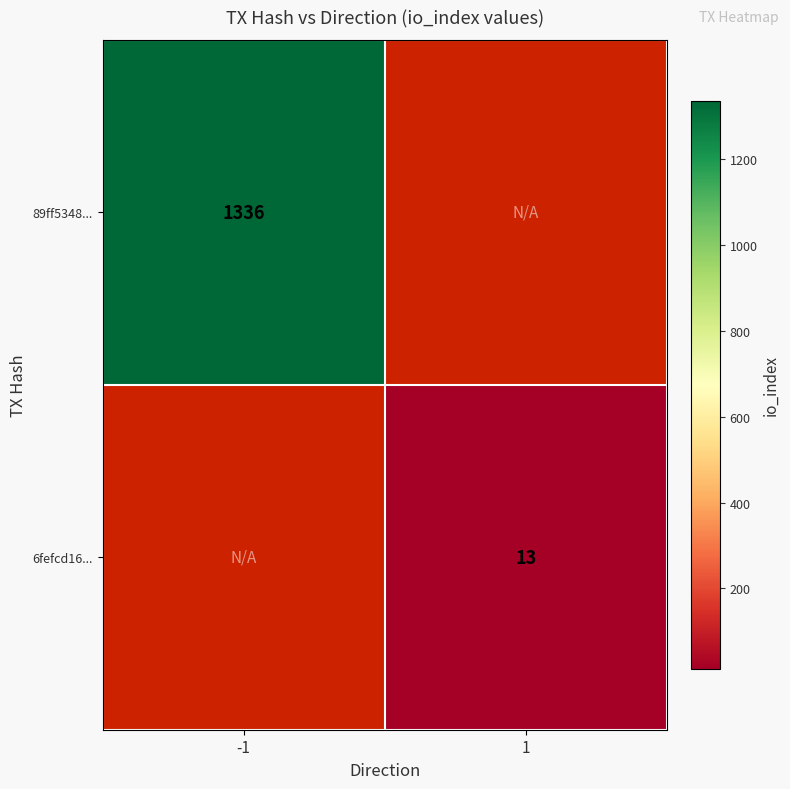

Is it true that 6fefcd16... equals 21 at 1?

False